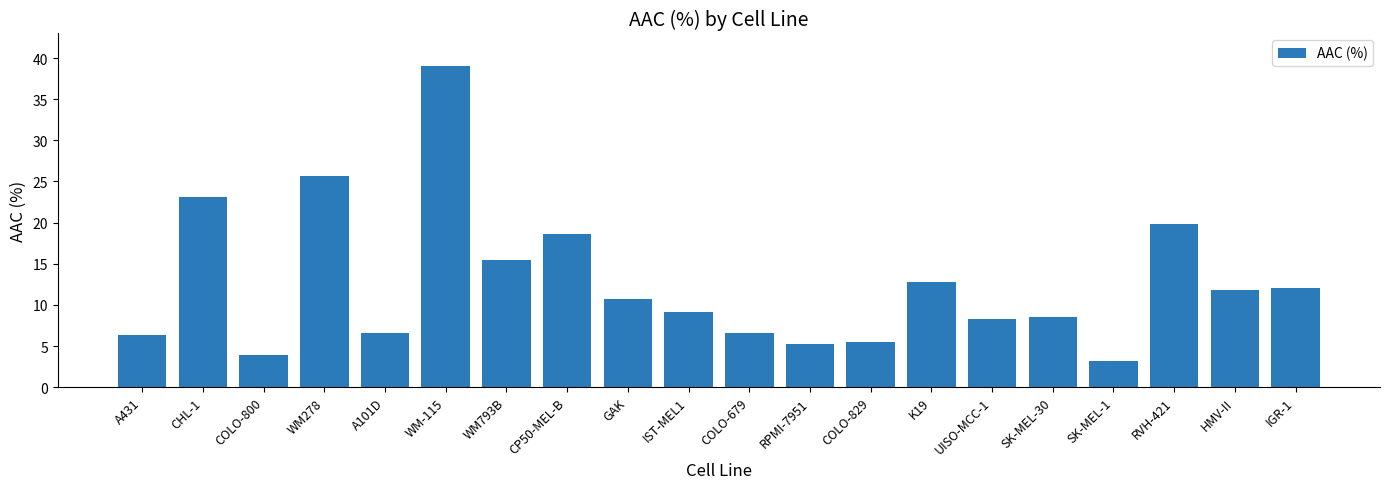

What is the change in value from COLO-800 to IGR-1?

+8.1